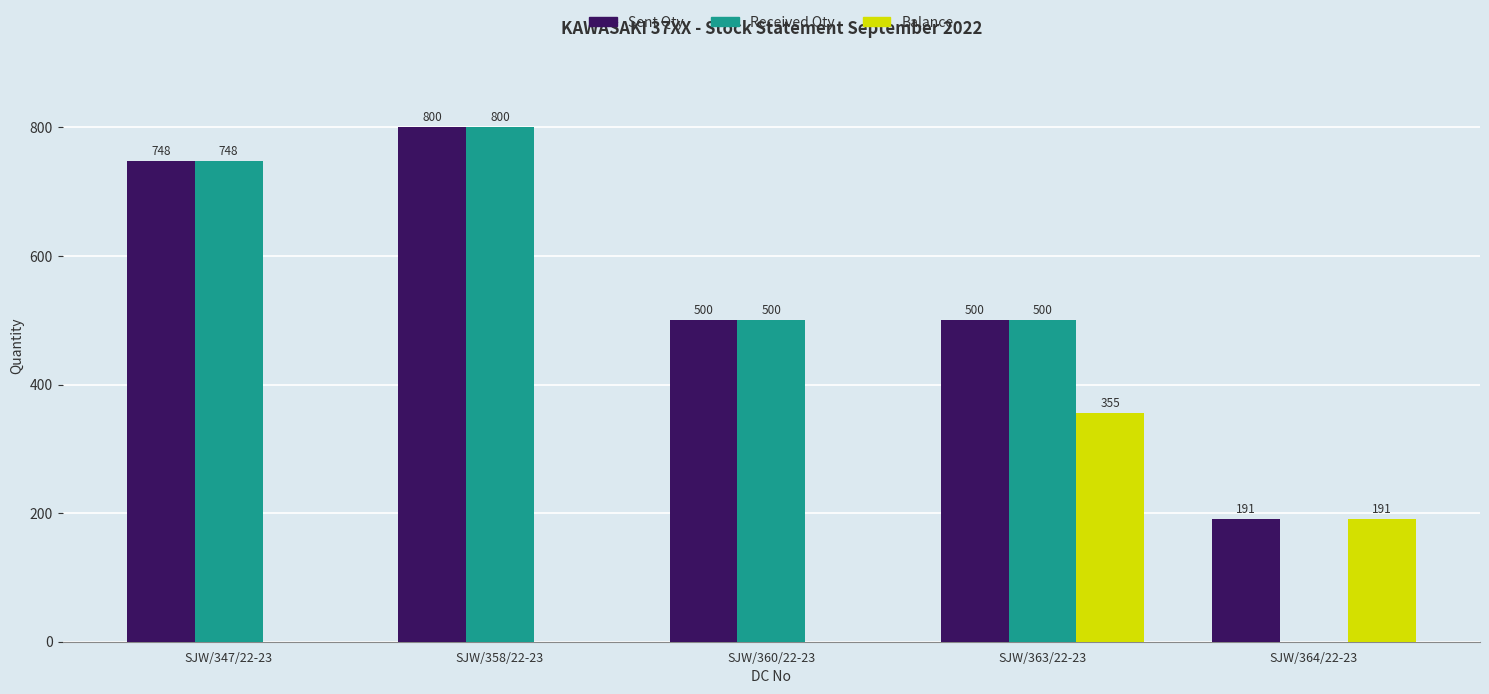

How many data points does each series have?

5